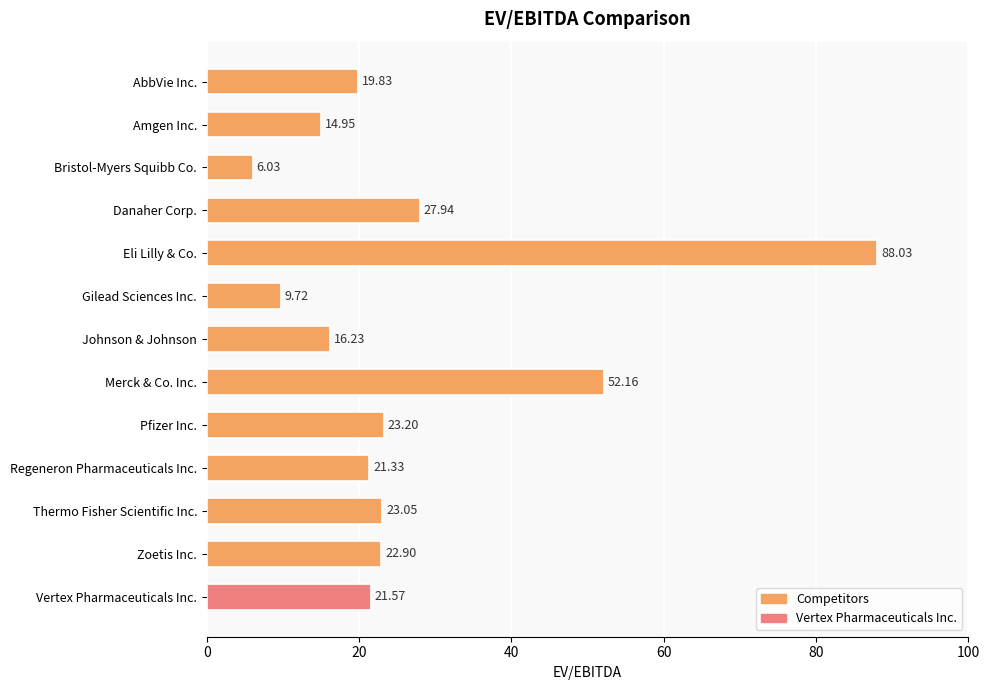

Which label corresponds to the smallest value in the chart?

Bristol-Myers Squibb Co.